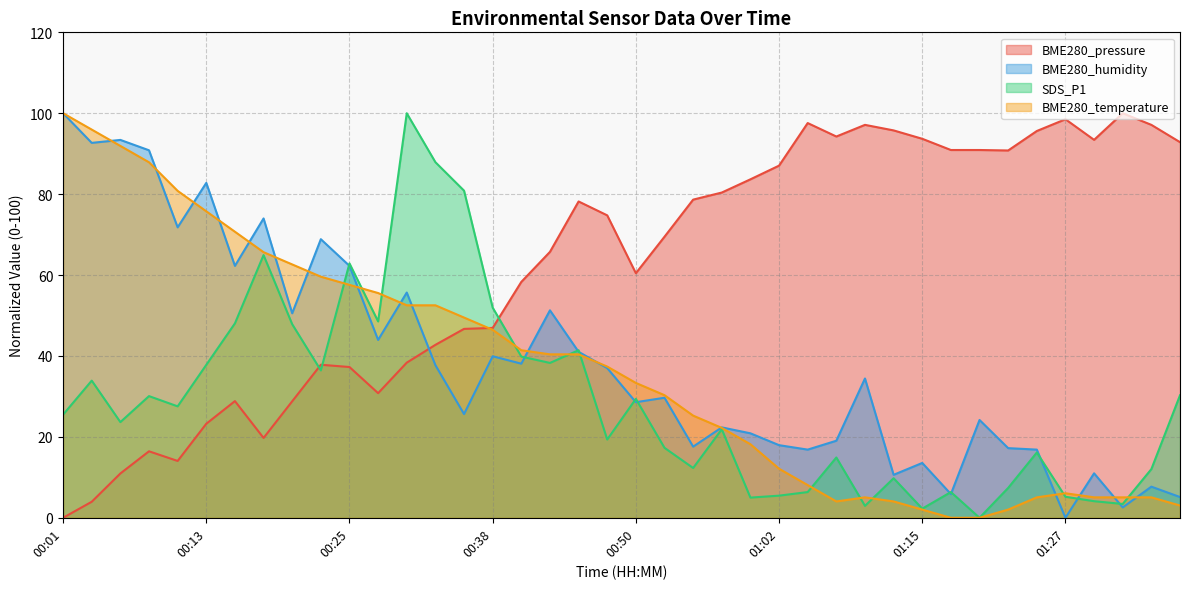

At how many categories does at least one series exceed 73?

30